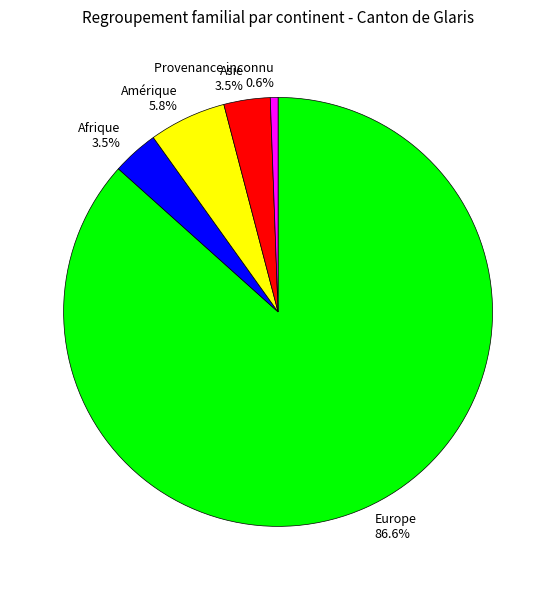

True or false: Provenance inconnu accounts for 1% of the total.

True